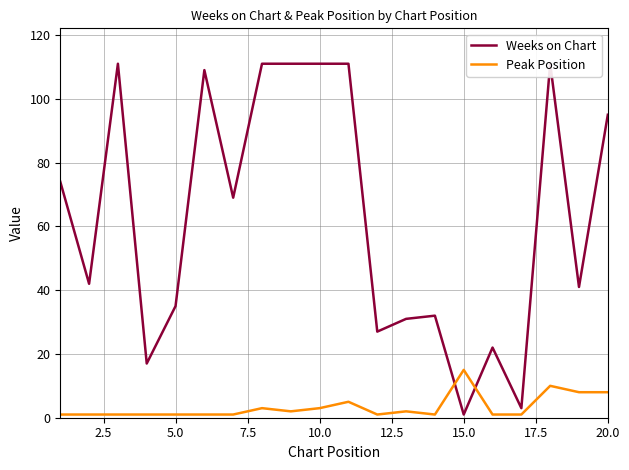

Is it true that Peak Position equals 1 at 5.0?

True